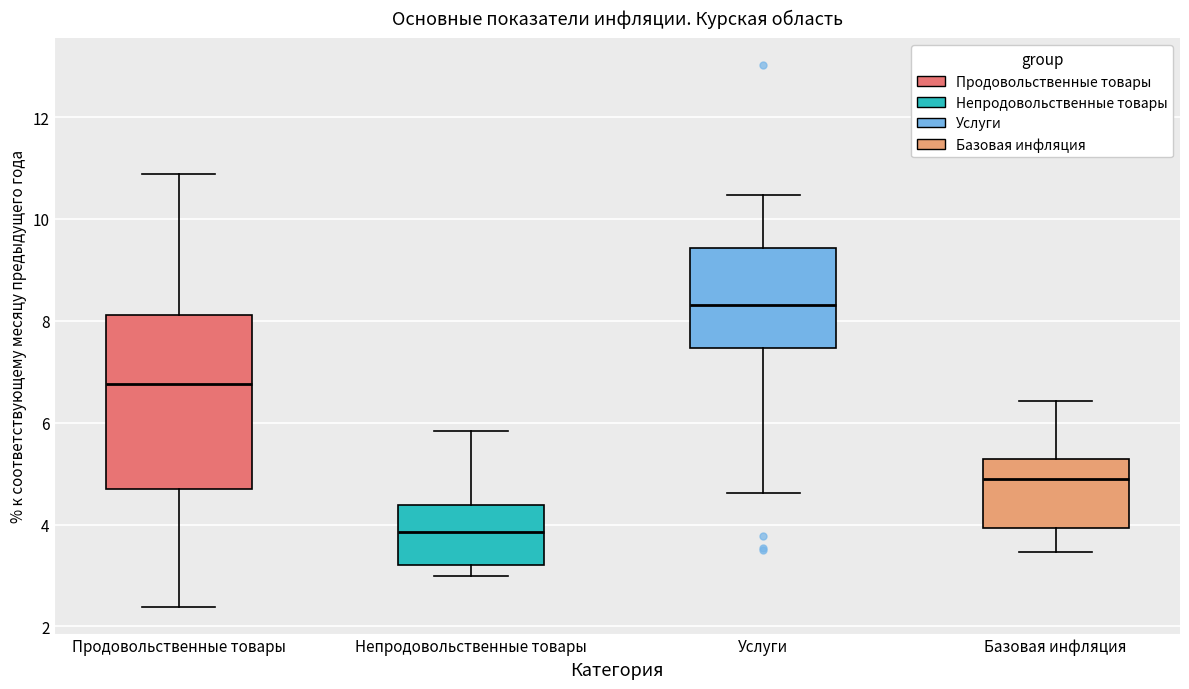

Where is the upper edge of the box for Базовая инфляция on the y-axis? The values are not printed on the chart, so give them approximately, as read against the axis.

5.2